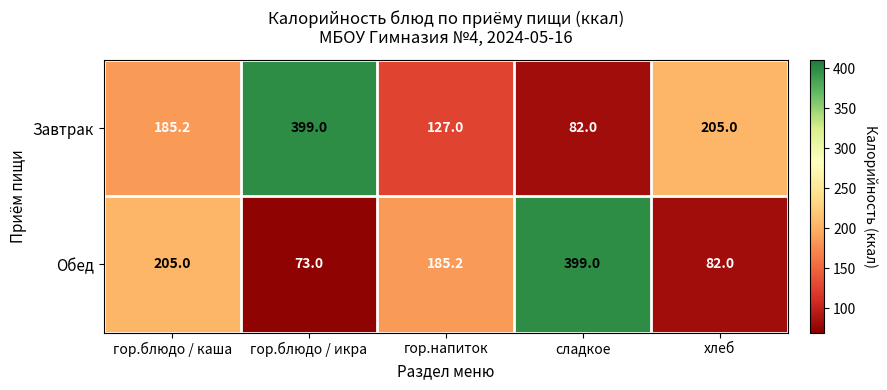

Which series has the widest spread of values?

Обед